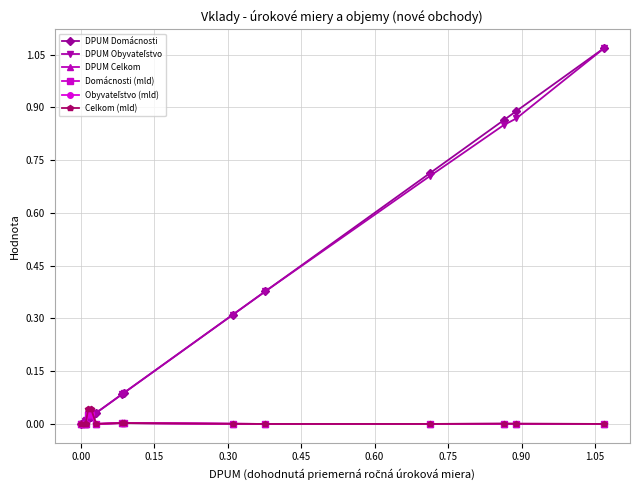

True or false: DPUM Celkom has more than 1 points higher than both neighbors.

True